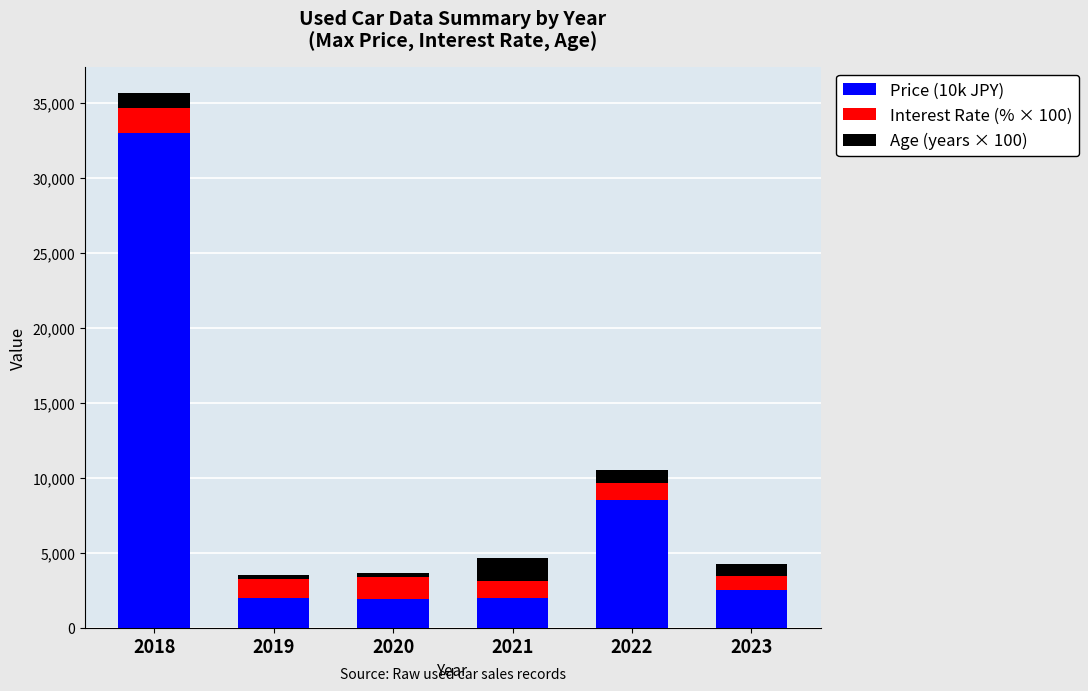

How many data points does each series have?

6